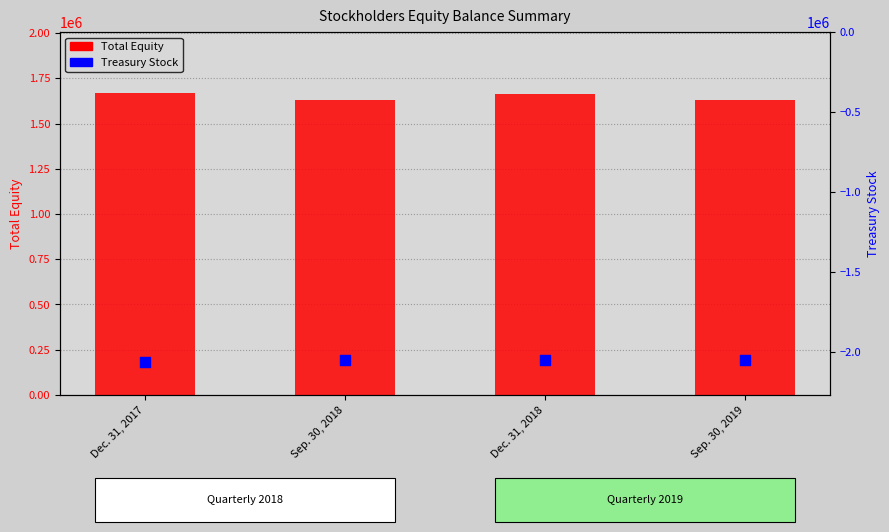

Which series has the largest total across all categories?

Total Equity